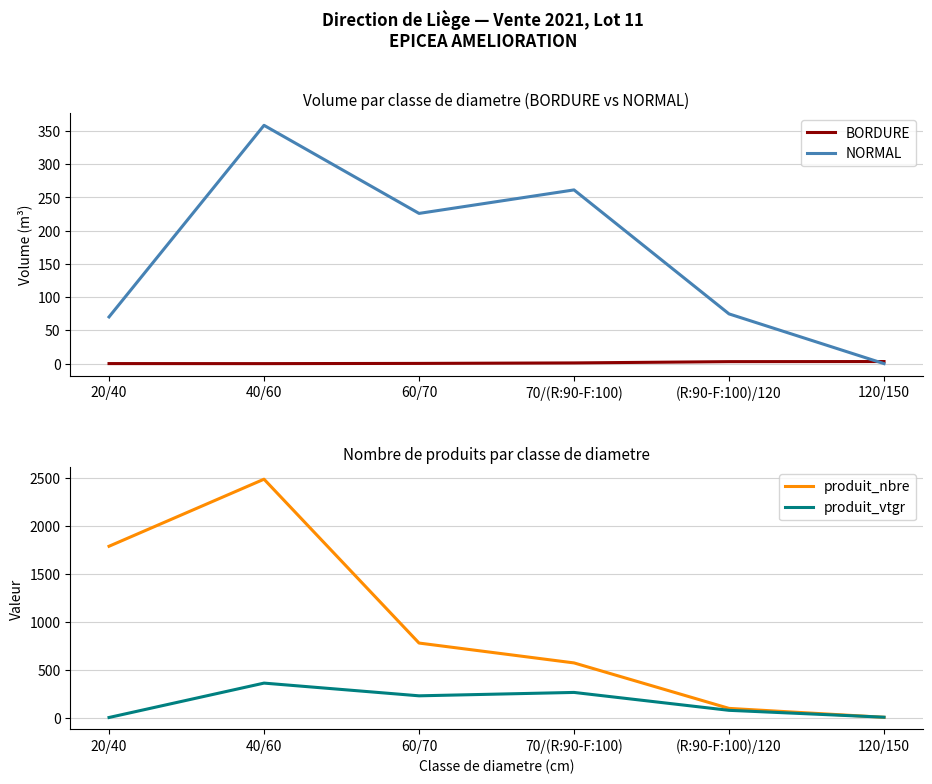

True or false: produit_nbre has a value of 1246.2 at 60/70.

False